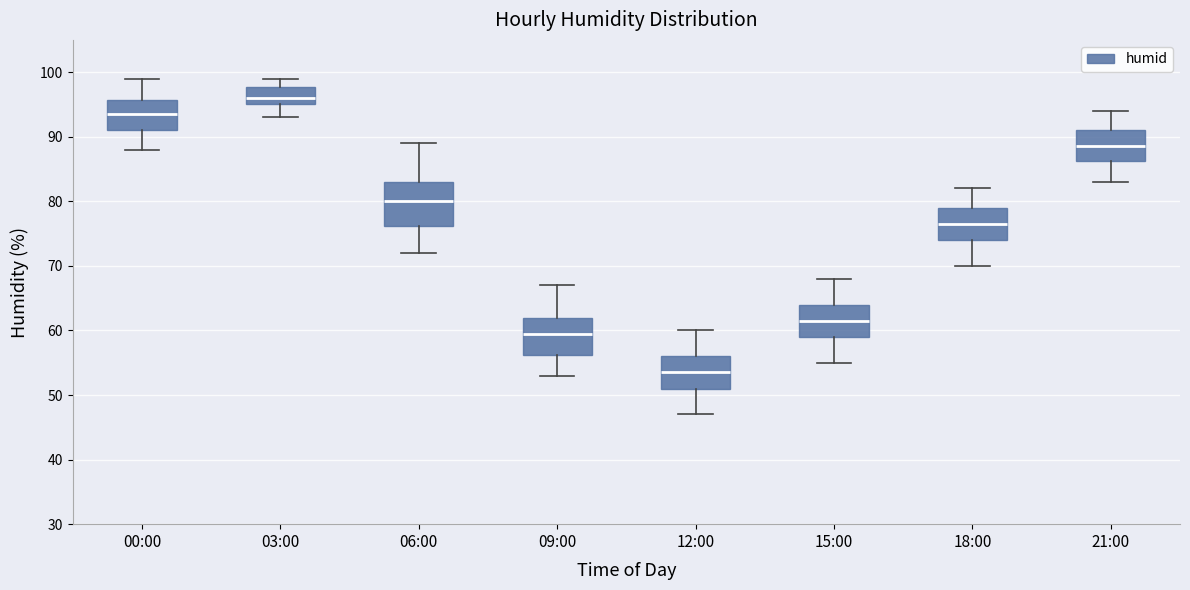

Which box has the lowest median line?

12:00